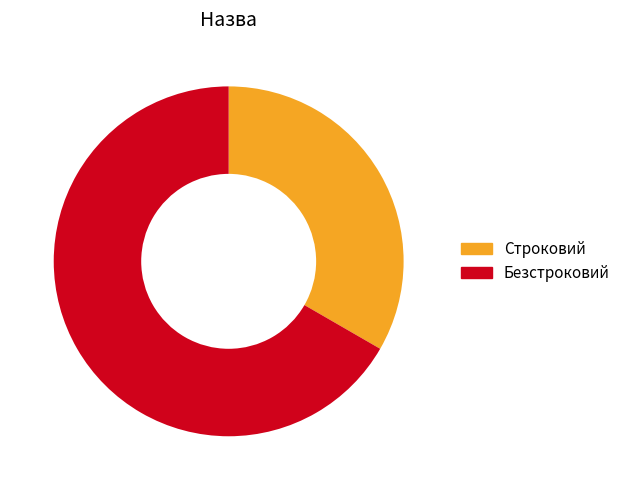

Rank the categories by value from lowest to highest.

Строковий, Безстроковий